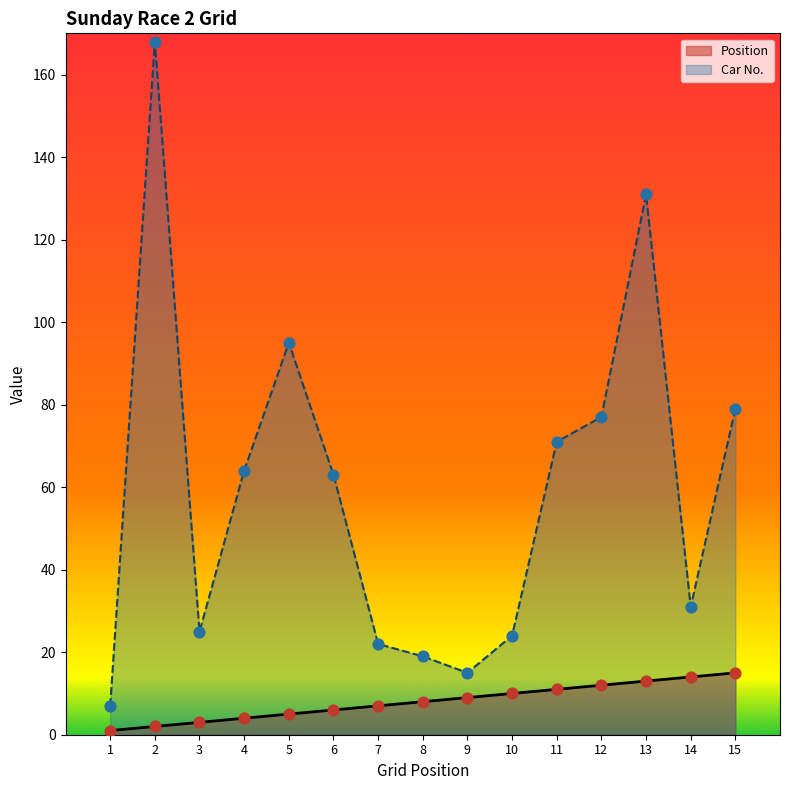

At how many categories does at least one series exceed 135?

1